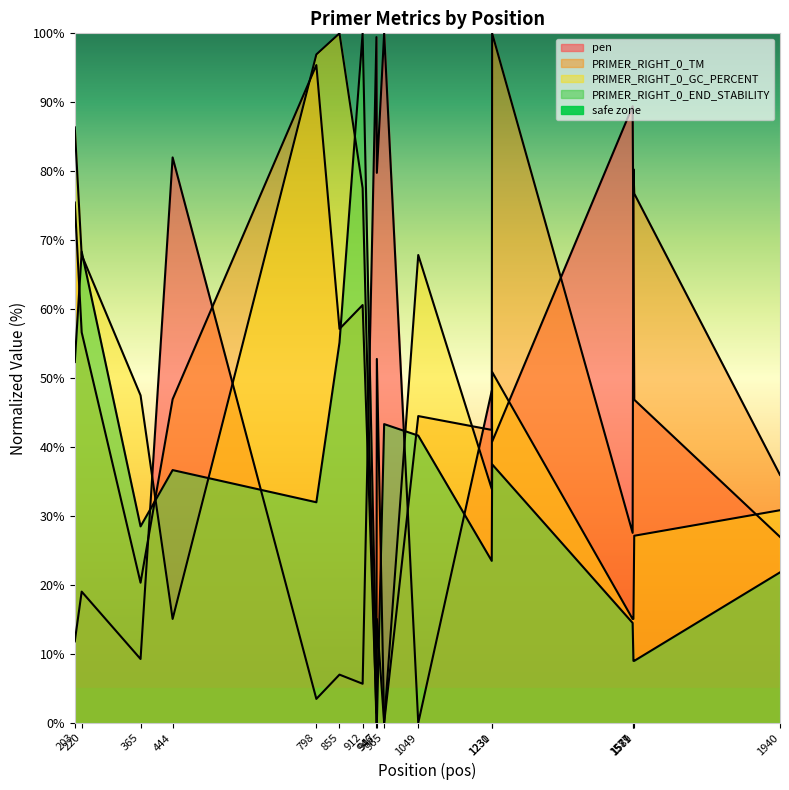

True or false: PRIMER_RIGHT_0_END_STABILITY and PRIMER_RIGHT_0_GC_PERCENT cross at least once.

True